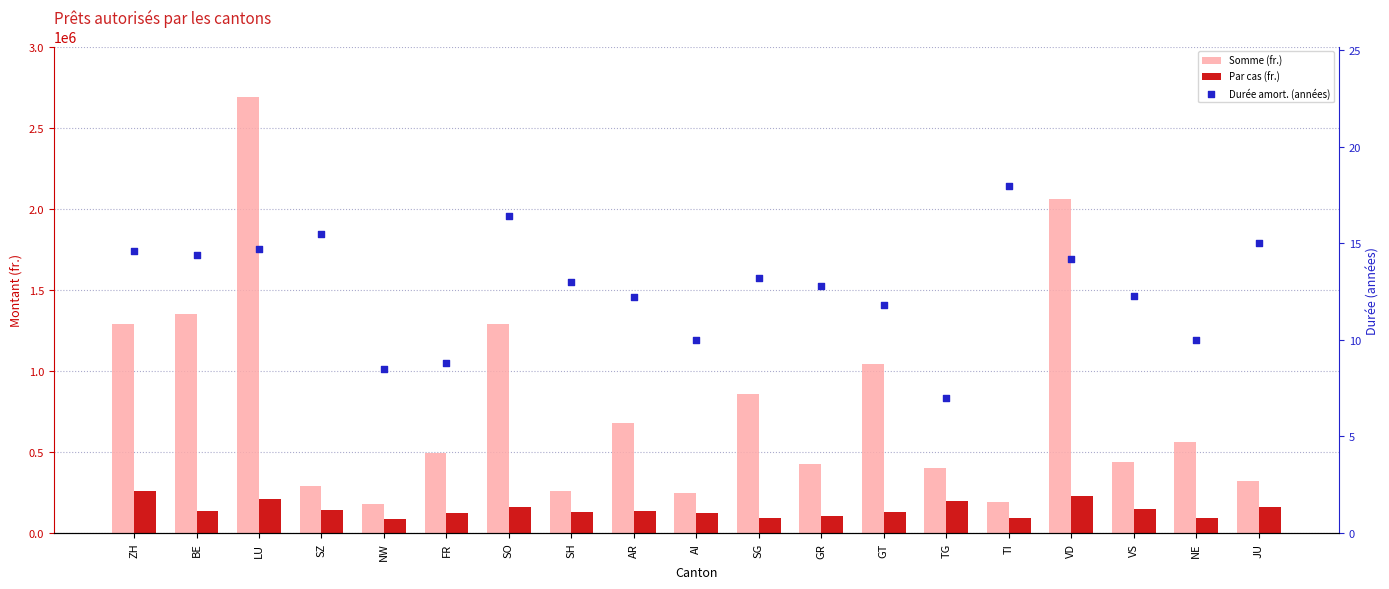

What are all the series names shown in the legend?

Somme (fr.), Par cas (fr.), Durée amort. (années)